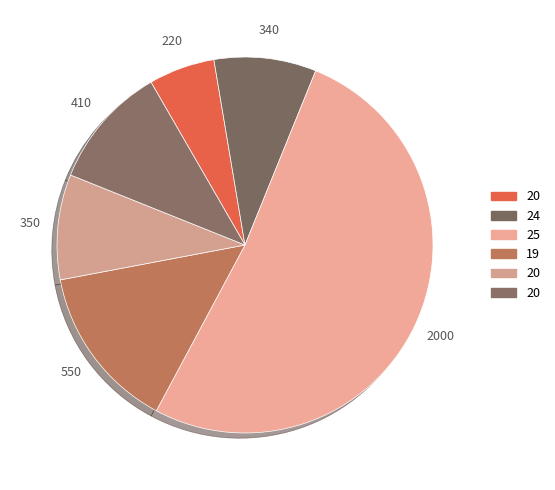

Count the number of slices in the pie.

6